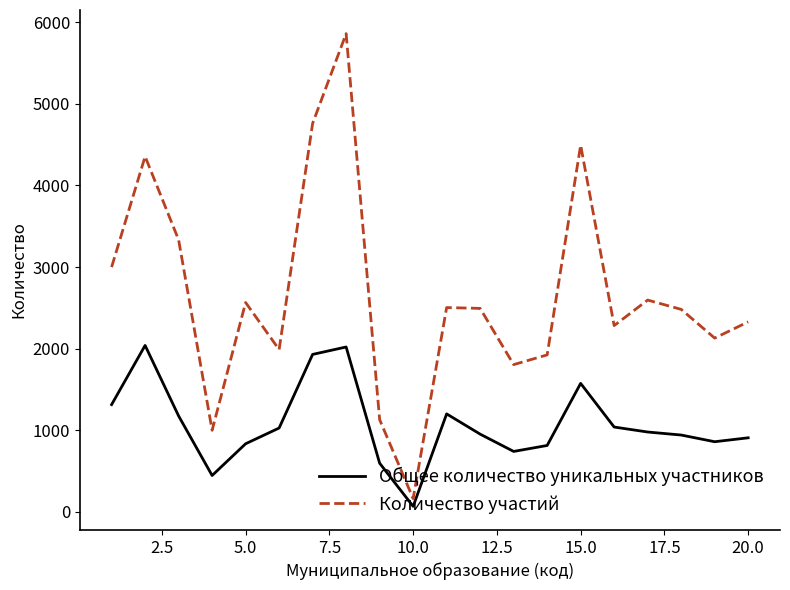

True or false: Количество участий and Общее количество уникальных участников cross at least once.

False